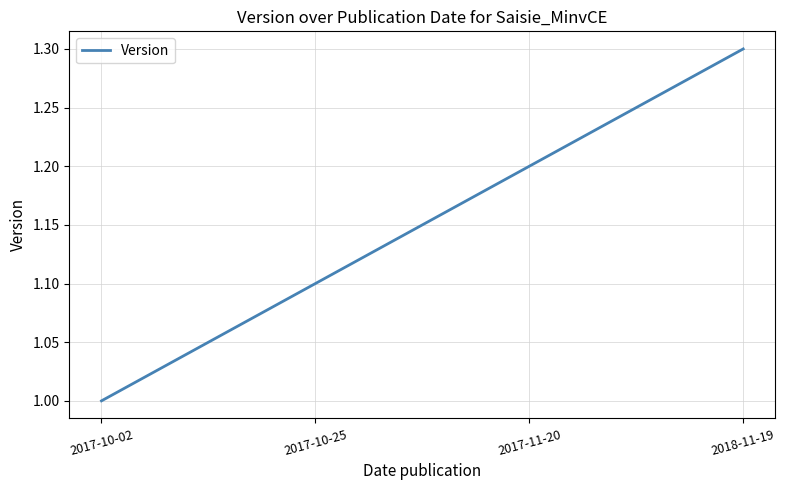

Is this an area chart (filled region under the line)?

No